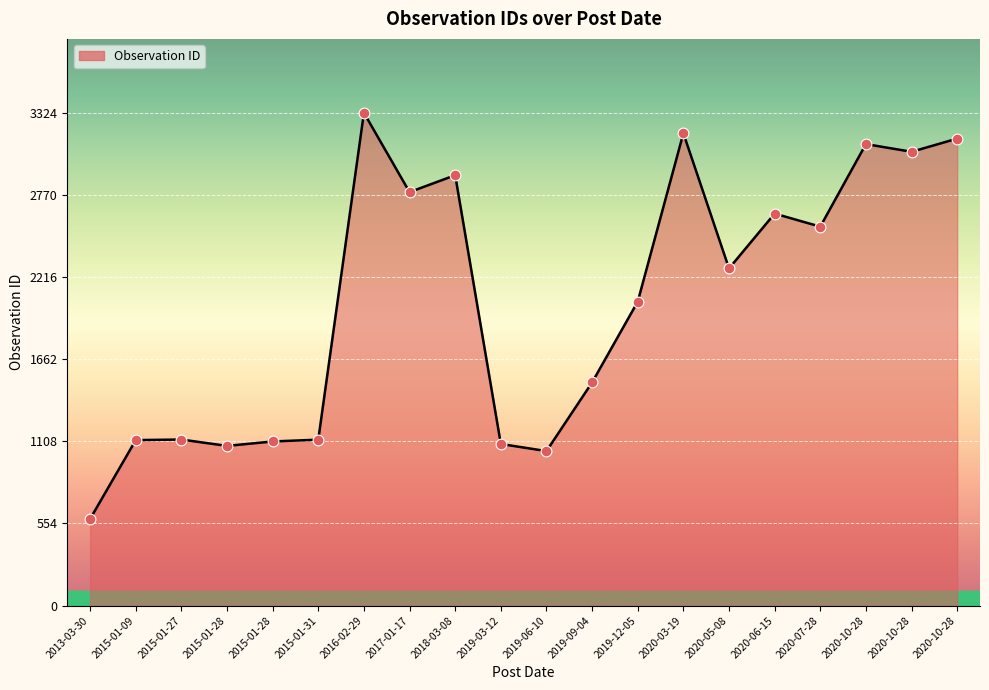

What is the change in value from 2015-01-09 to 2017-01-17?

+1673